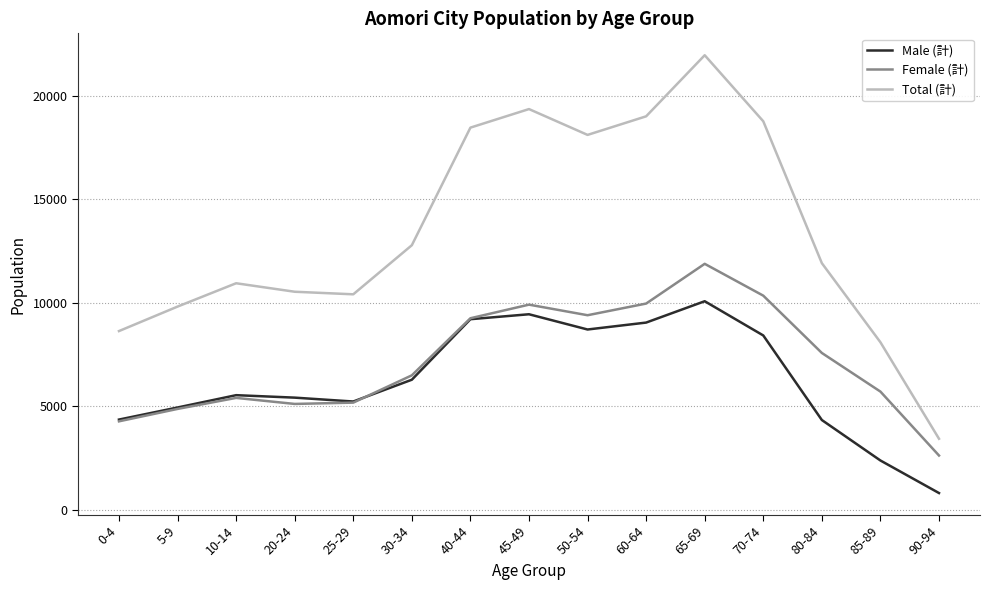

Does the chart have visible grid lines?

Yes